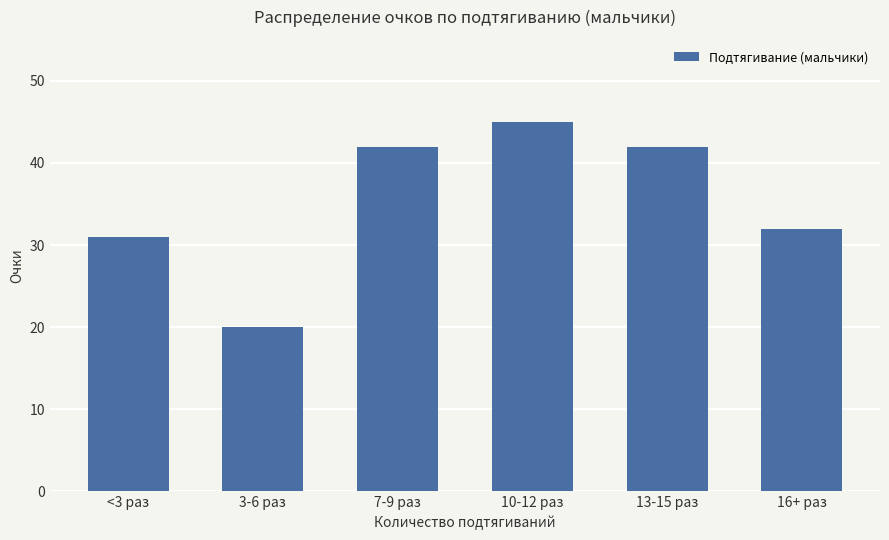

Between 16+ раз and 13-15 раз, which is larger?

13-15 раз